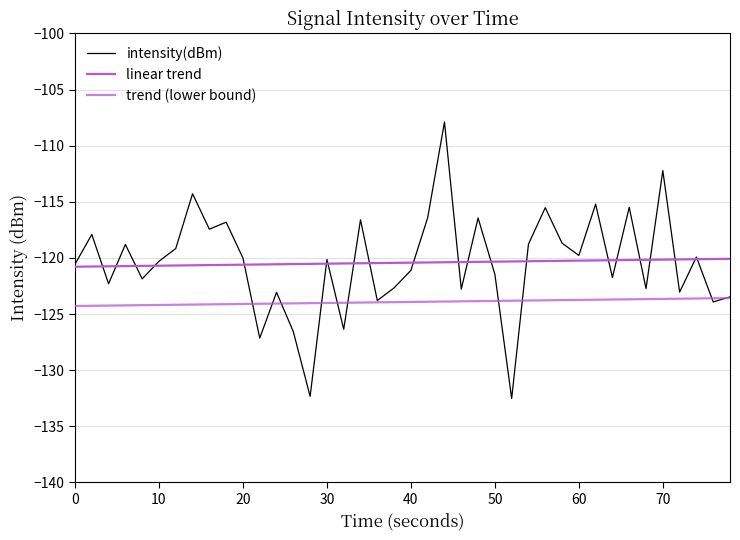

Does the chart have visible grid lines?

Yes